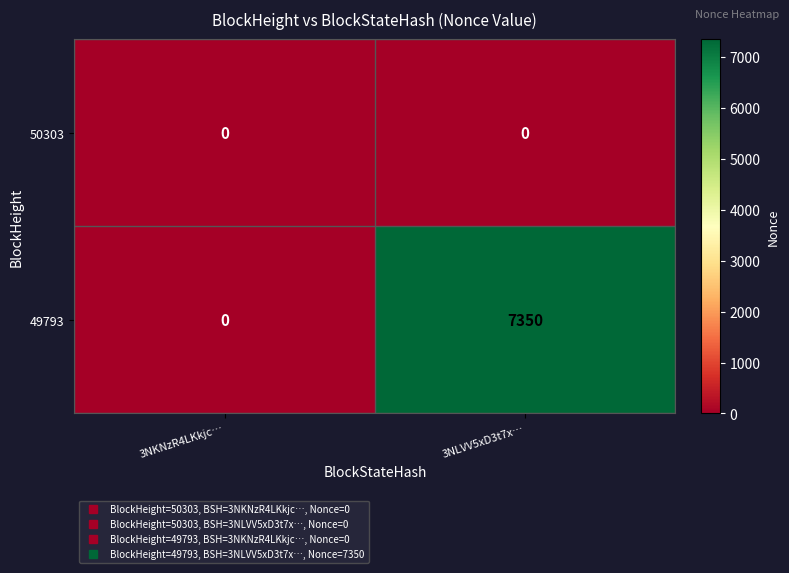

At which category does the chart reach its peak across all series?

3NLVV5xD3t7x…